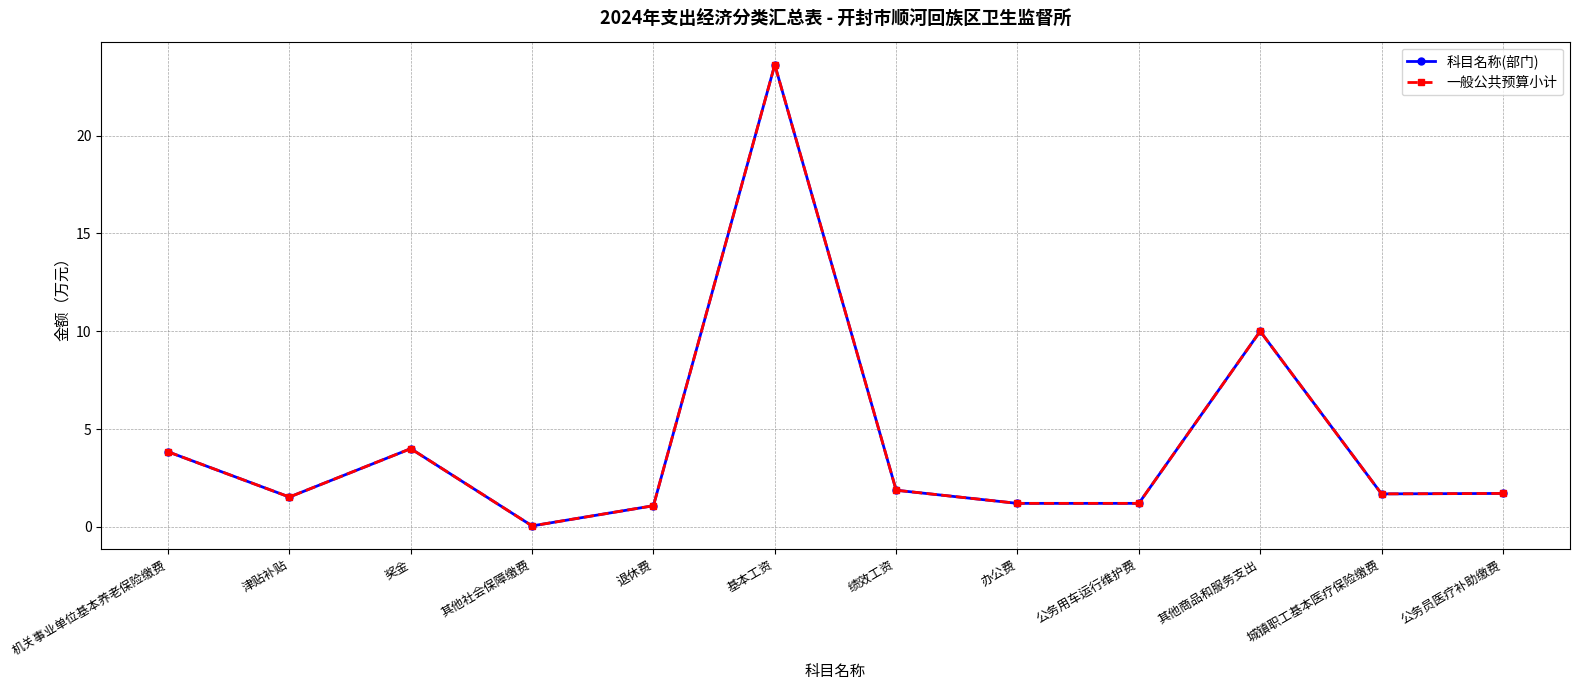

Reading left to right, list all the values displayed in this chart.

科目名称(部门): 机关事业单位基本养老保险缴费=3.8	津贴补贴=1.5	奖金=4.0	其他社会保障缴费=0.0	退休费=1.1	基本工资=23.6	绩效工资=1.9	办公费=1.2	公务用车运行维护费=1.2	其他商品和服务支出=10.0	城镇职工基本医疗保险缴费=1.7	公务员医疗补助缴费=1.7
一般公共预算小计: 机关事业单位基本养老保险缴费=3.8	津贴补贴=1.5	奖金=4.0	其他社会保障缴费=0.0	退休费=1.1	基本工资=23.6	绩效工资=1.9	办公费=1.2	公务用车运行维护费=1.2	其他商品和服务支出=10.0	城镇职工基本医疗保险缴费=1.7	公务员医疗补助缴费=1.7